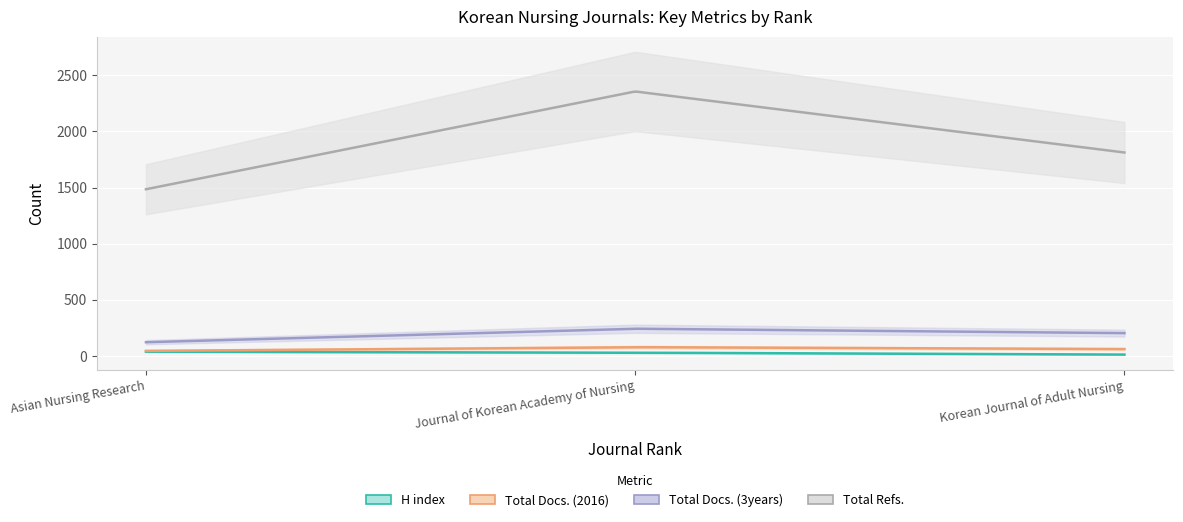

Reading left to right, extract all data points from this chart.

H index: 40	31	14
Total Docs. (2016): 47	80	63
Total Docs. (3years): 124	244	205
Total Refs.: 1485	2355	1812